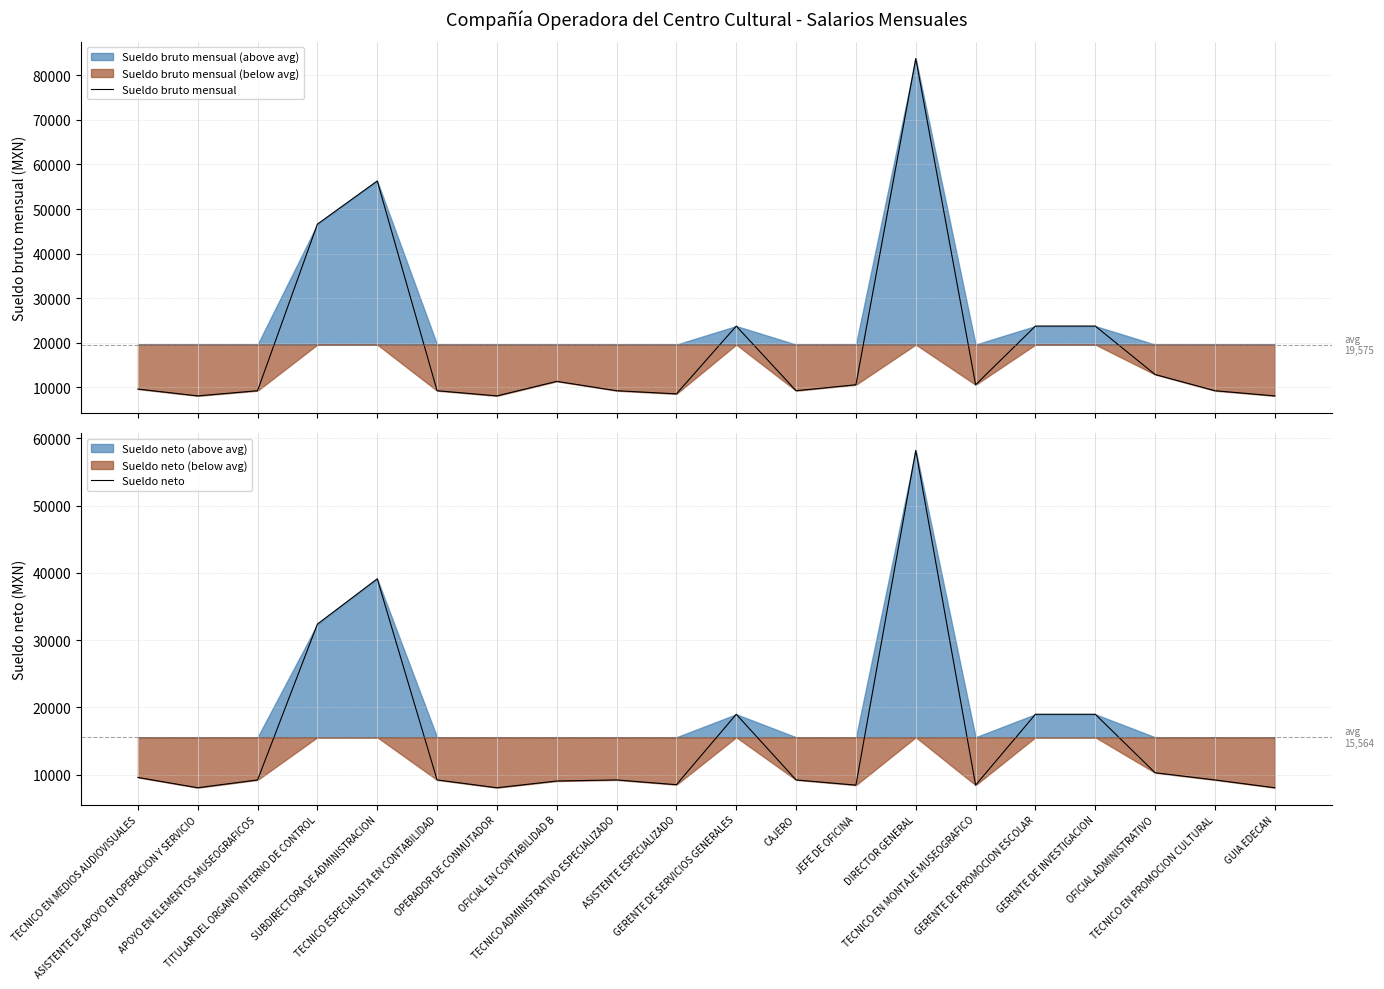

True or false: Sueldo bruto mensual has a value of 9217.2 at TECNICO EN PROMOCION CULTURAL.

True